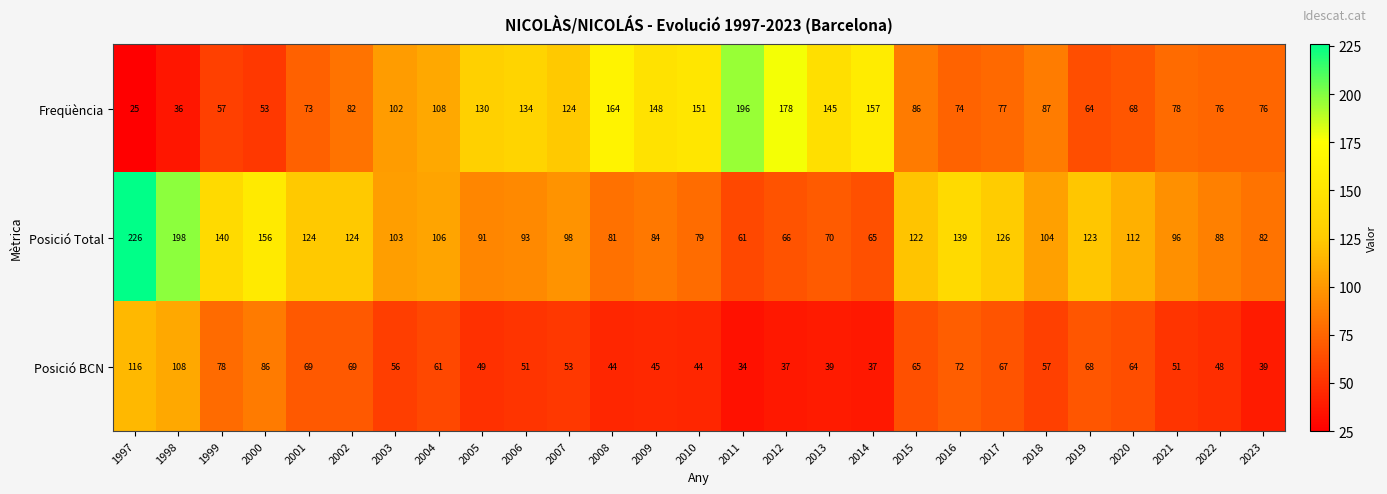

What is the difference between the maximum and minimum values in the Posició BCN series?

82